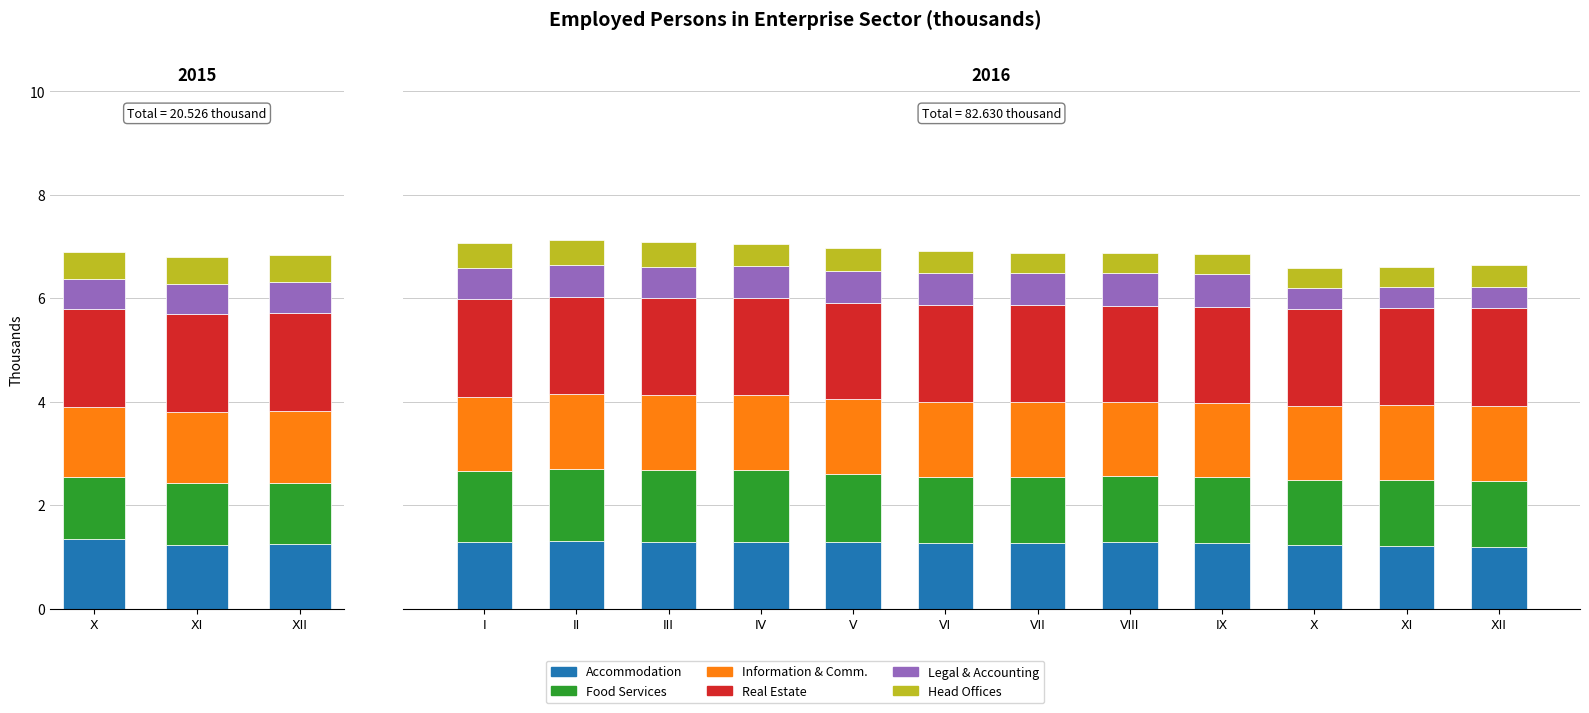

Which series has the largest range (max minus min)?

Legal & Accounting